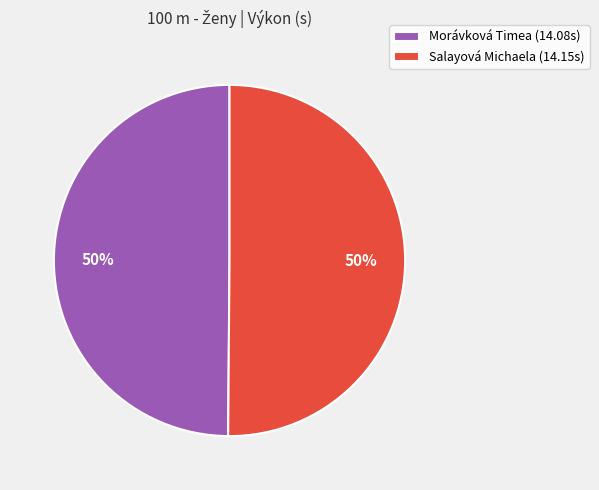

To the nearest percent, what percentage of the pie is Morávková Timea (14.08s)?

50%